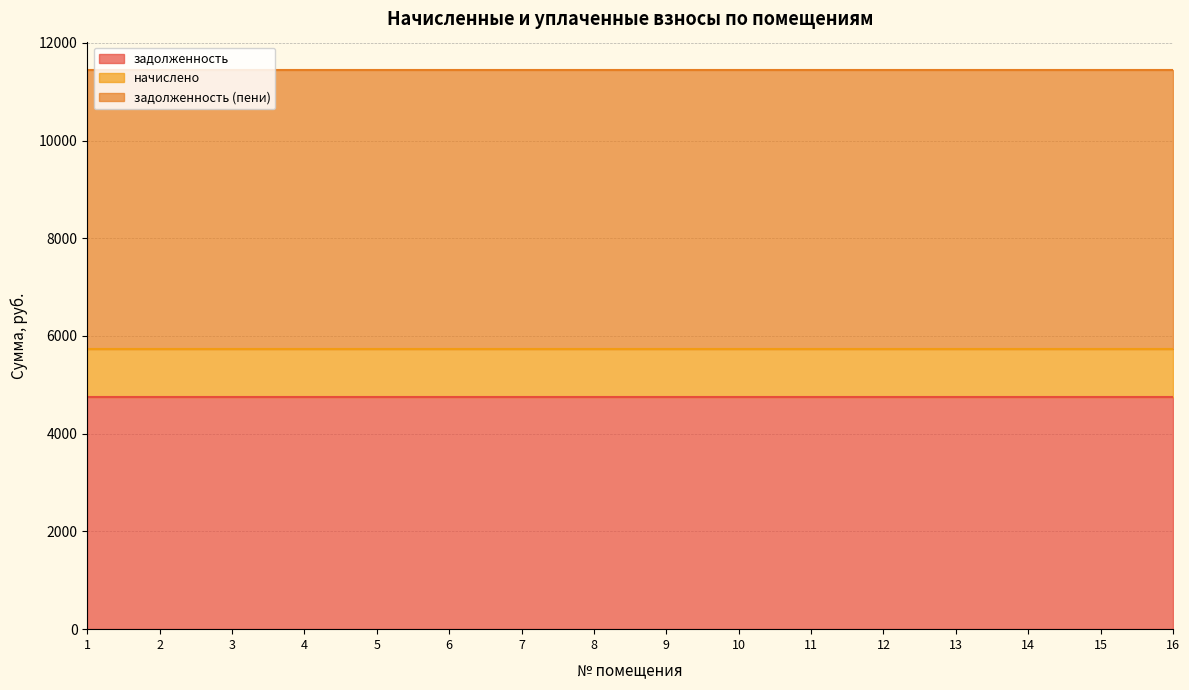

What is the sum of all задолженность values?

76008.0